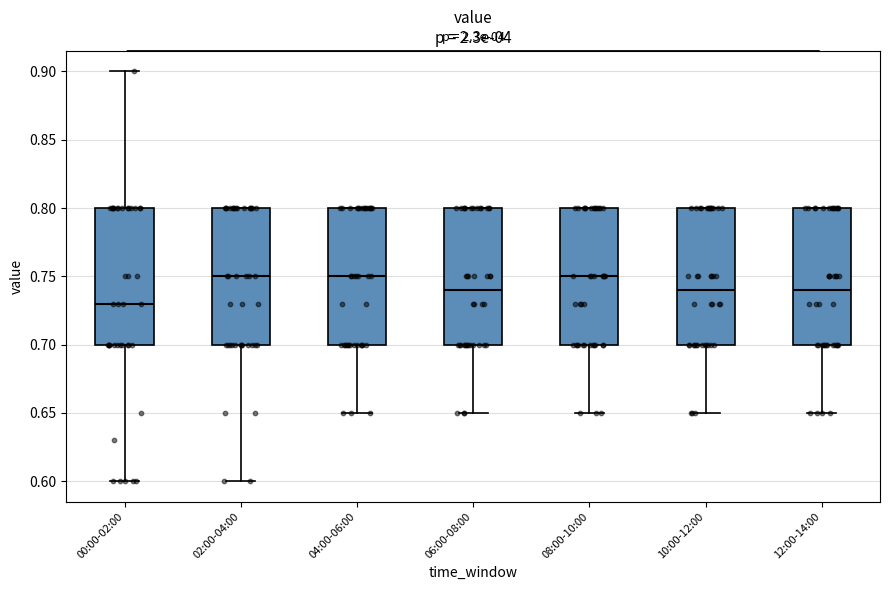

Where is the upper edge of the box for 00:00-02:00 on the y-axis? The values are not printed on the chart, so give them approximately, as read against the axis.

0.80